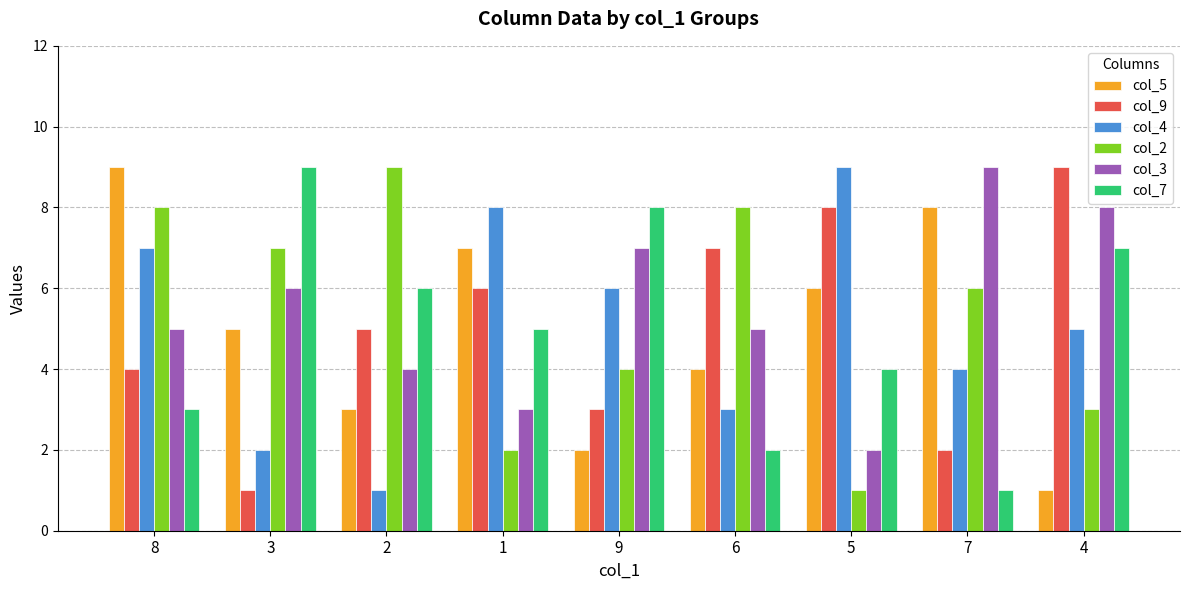

Reading left to right, what are all the values shown in this chart?

col_5: 9	5	3	7	2	4	6	8	1
col_9: 4	1	5	6	3	7	8	2	9
col_4: 7	2	1	8	6	3	9	4	5
col_2: 8	7	9	2	4	8	1	6	3
col_3: 5	6	4	3	7	5	2	9	8
col_7: 3	9	6	5	8	2	4	1	7